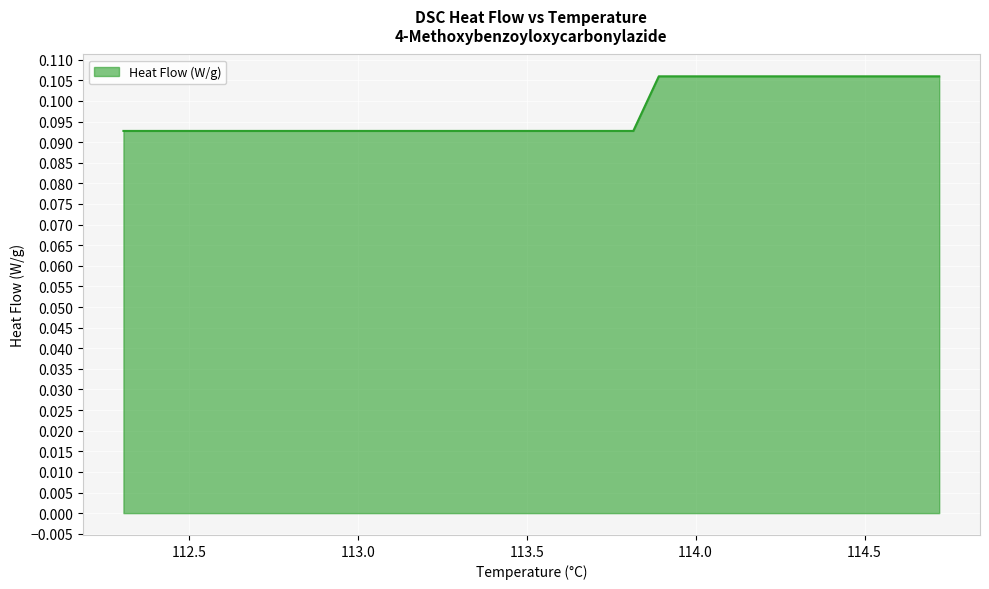

Which category has the lowest value across all series?

112.306676